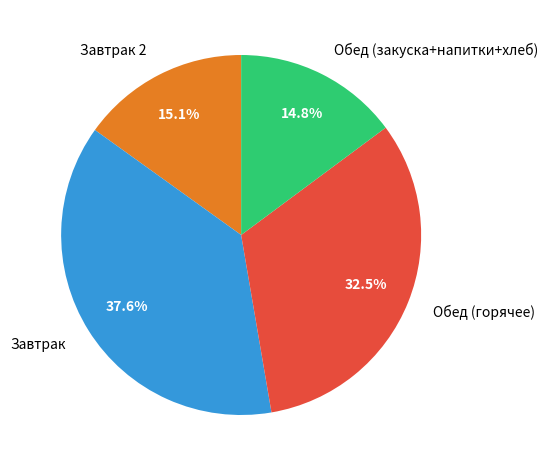

Is there a majority slice in this chart?

No